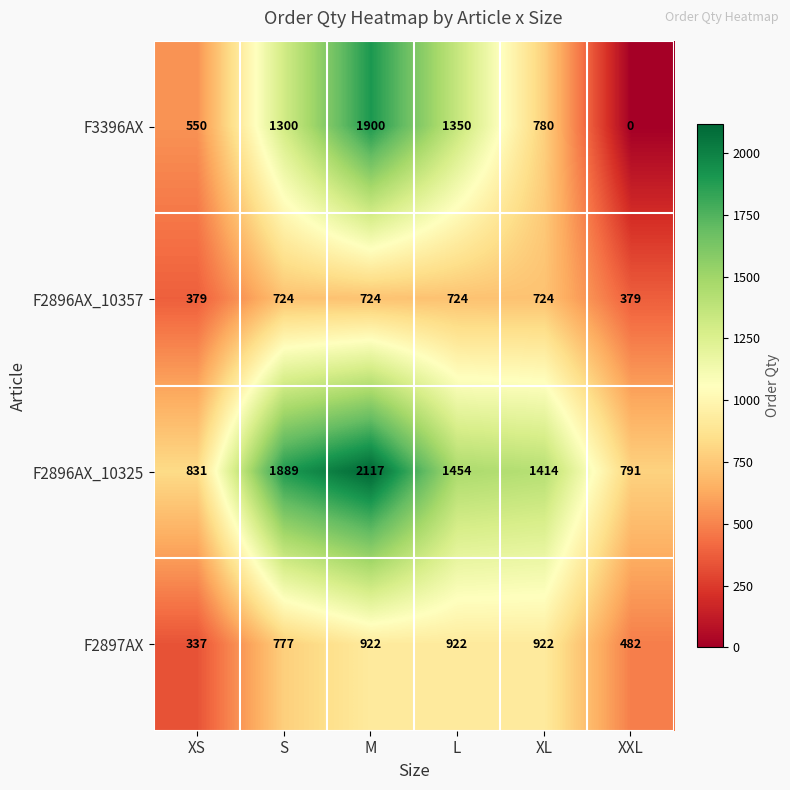

What is the difference between the highest and lowest values at XL?

690